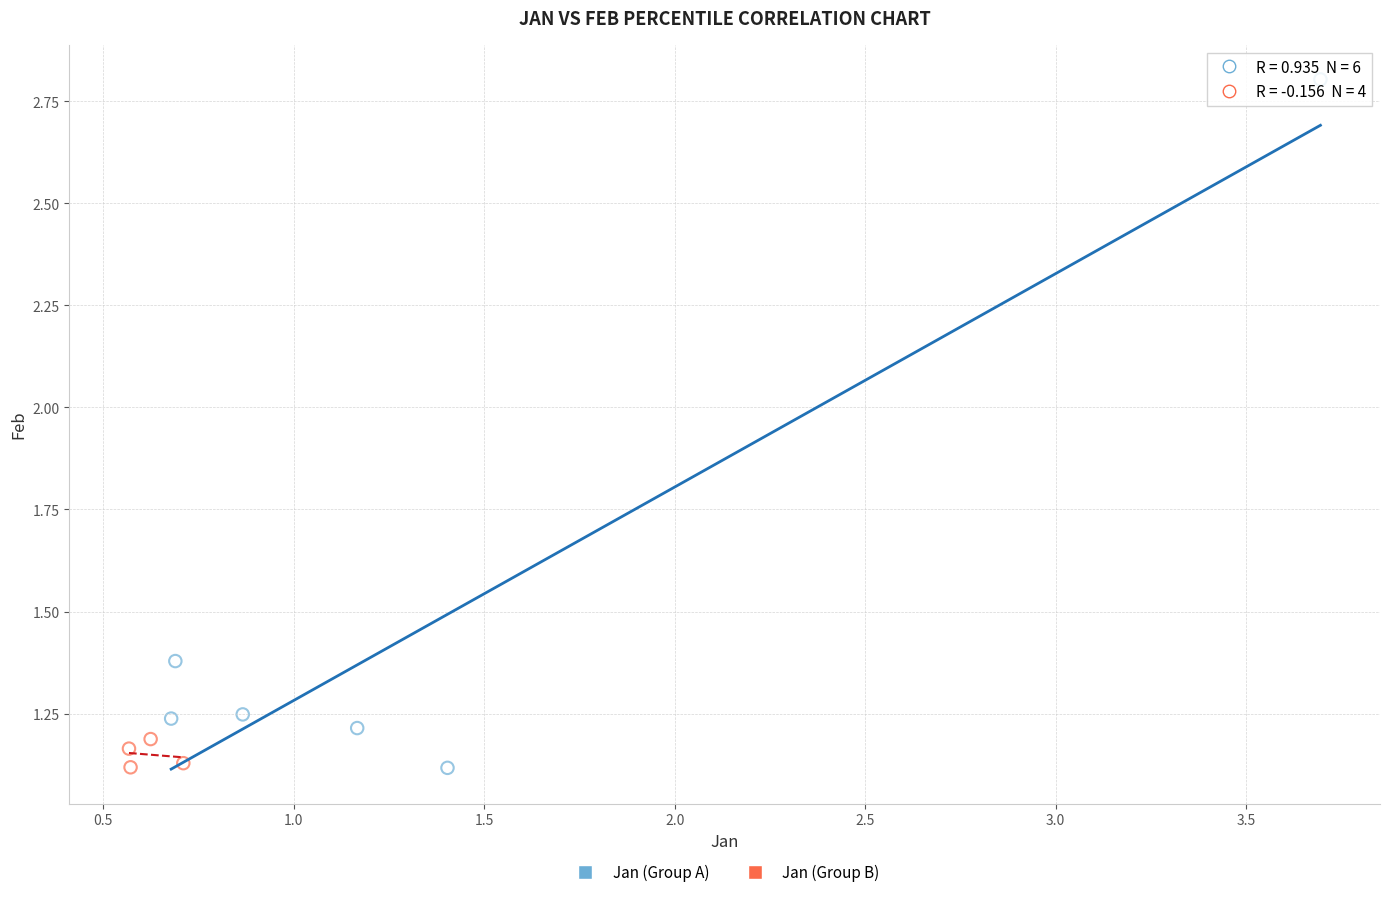

What are all the series names shown in the legend?

Jan (Group A), Jan (Group B)